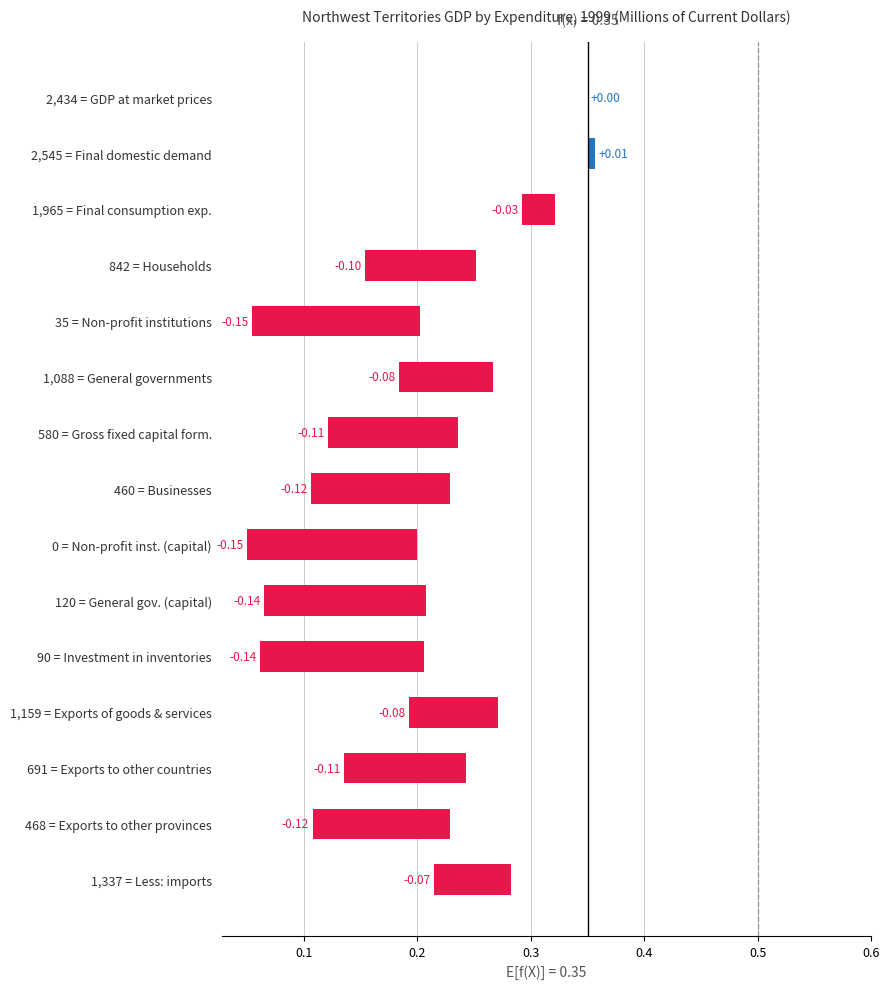

Reading left to right, extract all data points from this chart.

0.0	0.0	-0.0	-0.1	-0.1	-0.1	-0.1	-0.1	-0.1	-0.1	-0.1	-0.1	-0.1	-0.1	-0.1